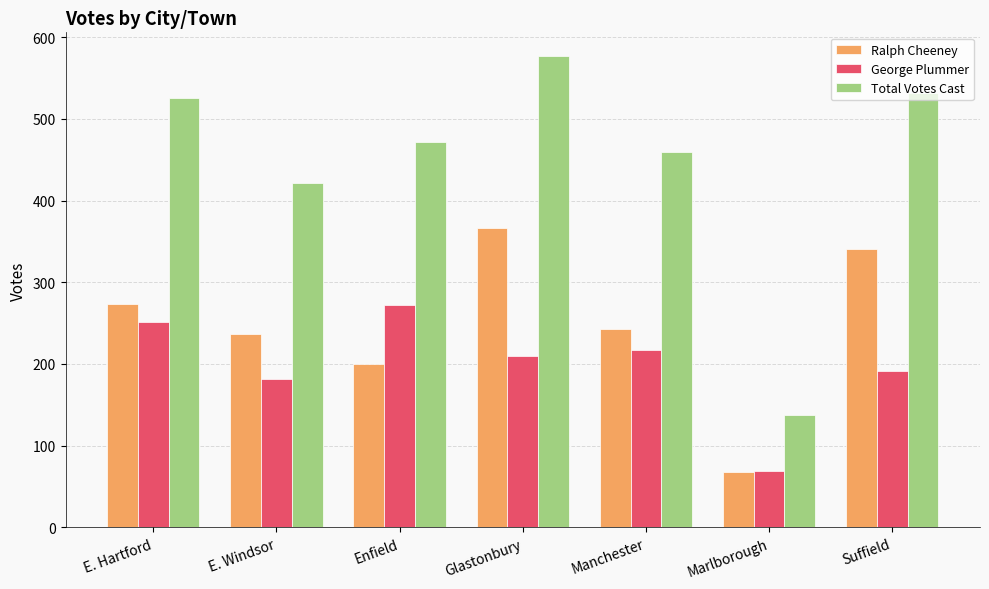

What value does the George Plummer series have at Enfield, to the nearest 10?

270